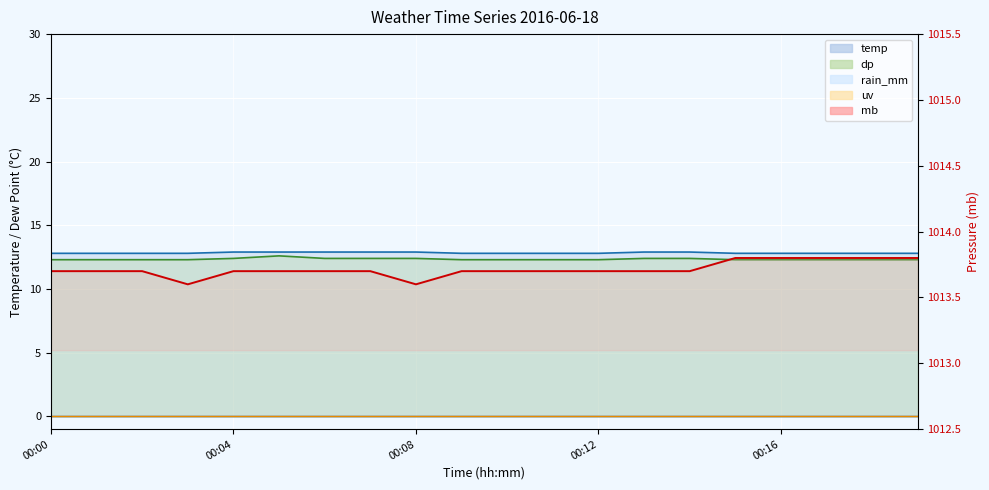

What is the change in value from 00:04 to 00:08?

-0.1